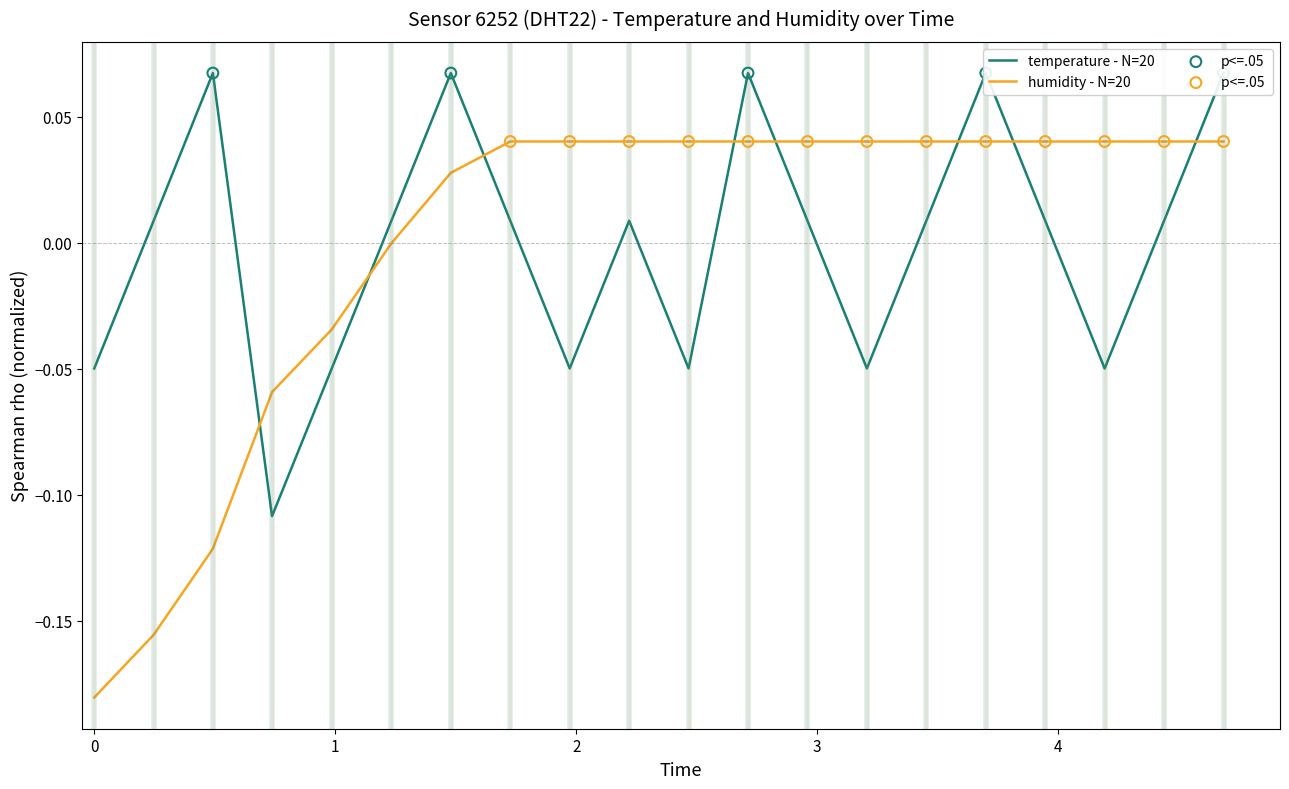

Which series has the largest total across all categories?

temperature